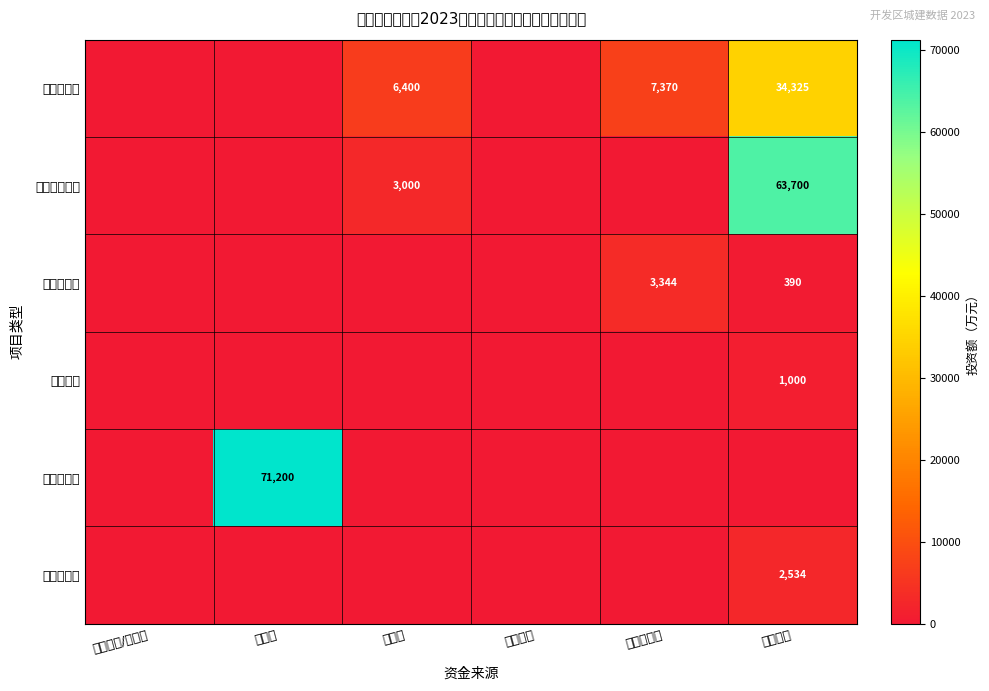

Is it true that 供排水管网 equals 7370 at 区财政筹资?

True